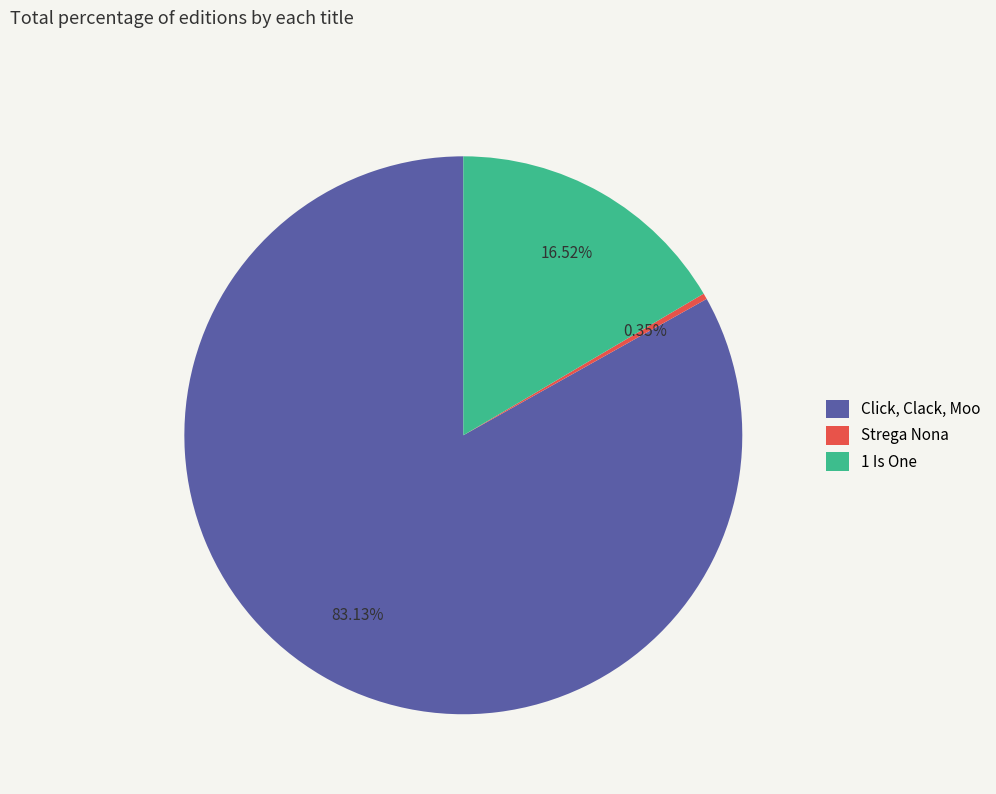

What is the ratio of the value at Click, Clack, Moo to the value at Strega Nona?

240.5